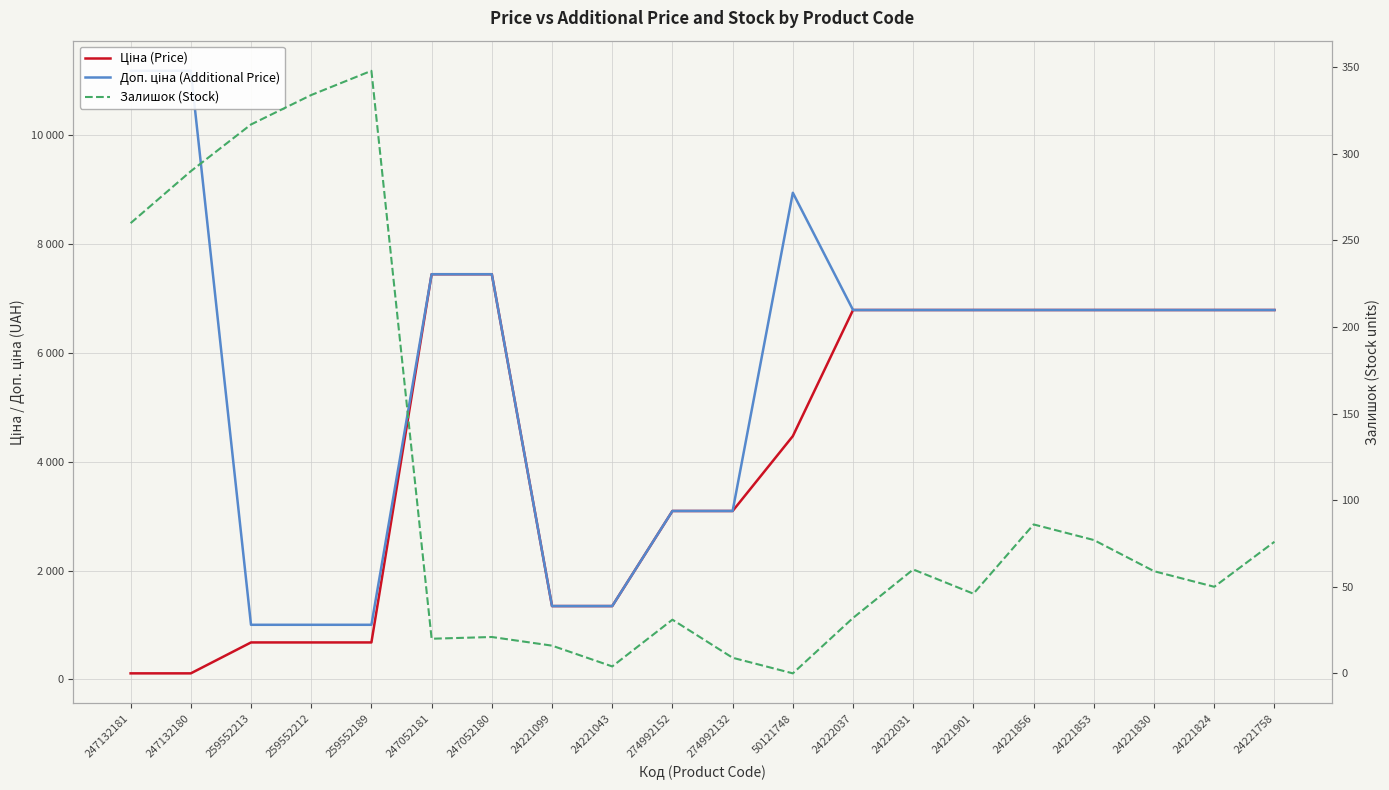

How many series are shown in this chart?

3